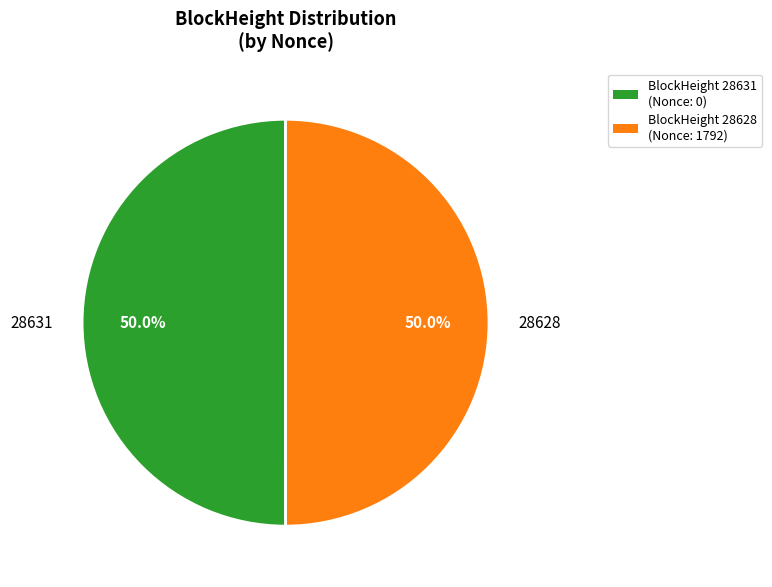

Approximately how many times larger is the value at 28628 compared to 28631?

1.0